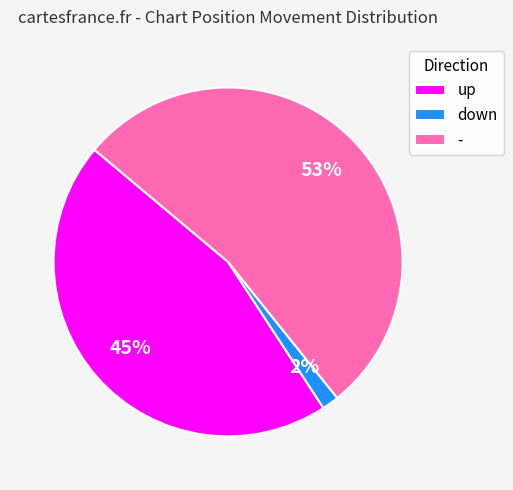

What is the ratio of the value at - to the value at up?

1.2